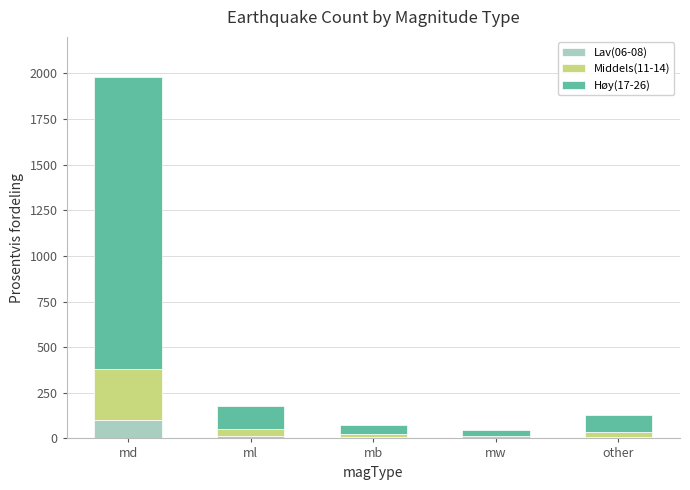

What is the difference between the Lav(06-08) values at mw and md?

95